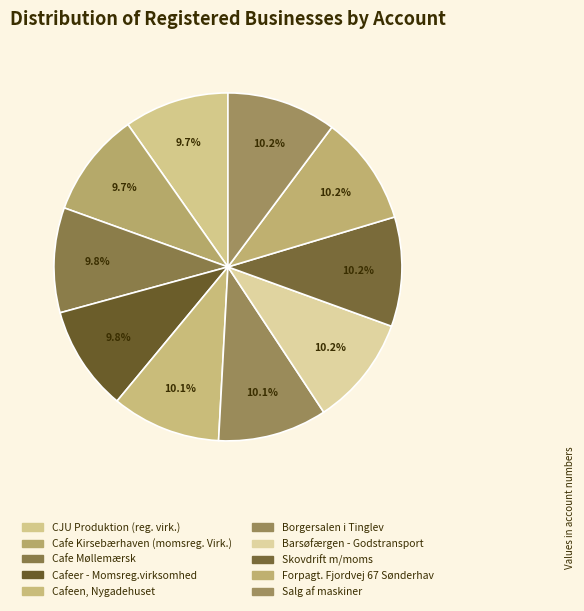

What percentage do Cafe Kirsebærhaven (momsreg. Virk.) and CJU Produktion (reg. virk.) together represent?

19.5%